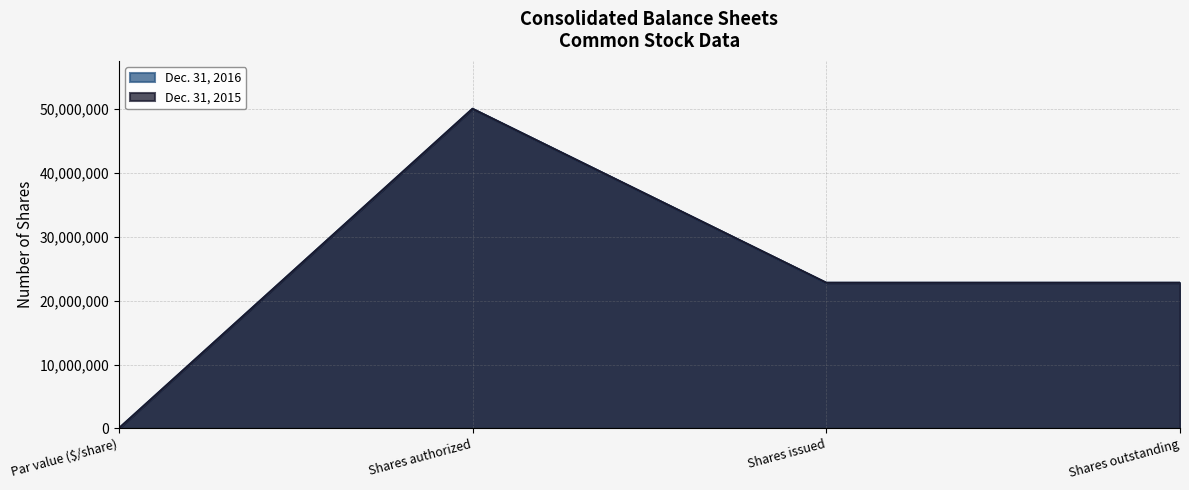

How many interior local peaks does the Dec. 31, 2015 series have?

1